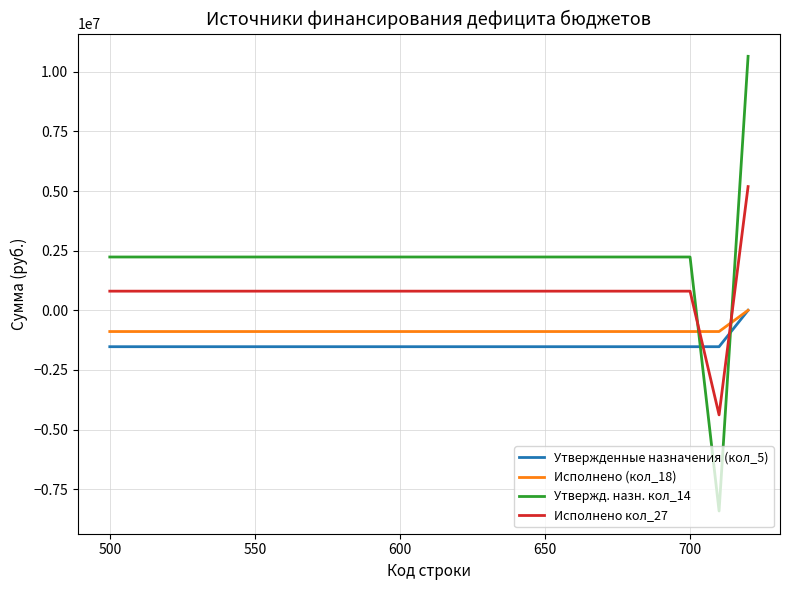

List the series in order of their overall mean, highest first.

Утвержд. назн. кол_14, Исполнено кол_27, Исполнено (кол_18), Утвержденные назначения (кол_5)